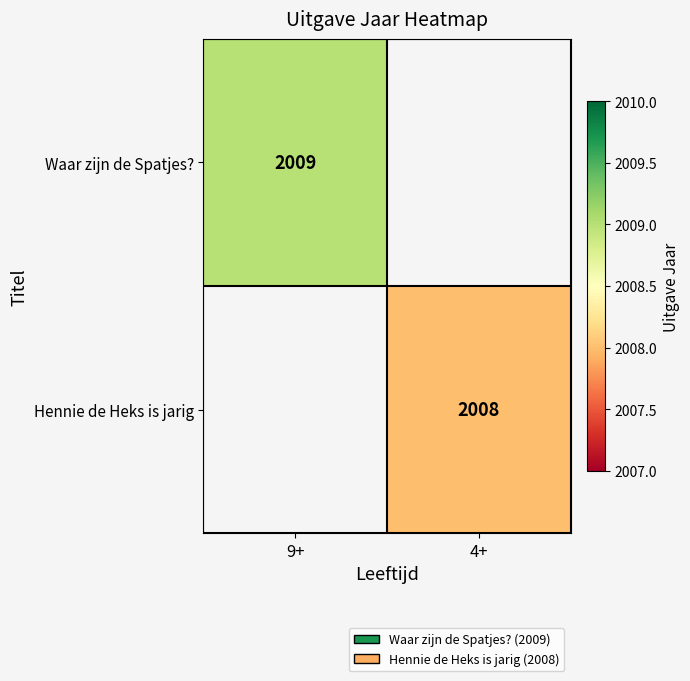

At how many categories does at least one series exceed 2008?

1